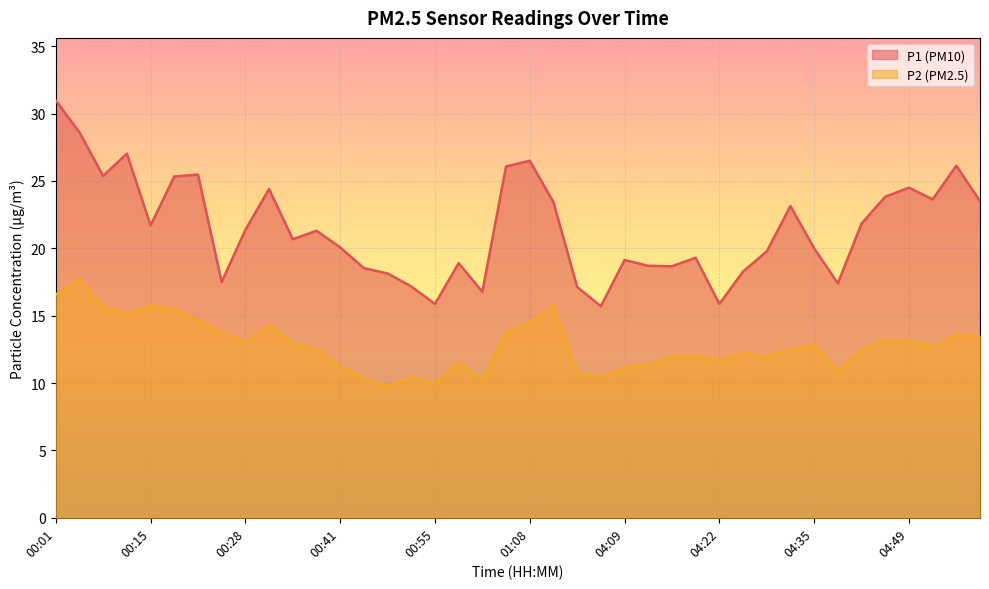

Rank the series by their average value, from highest to lowest.

P1 (PM10), P2 (PM2.5)